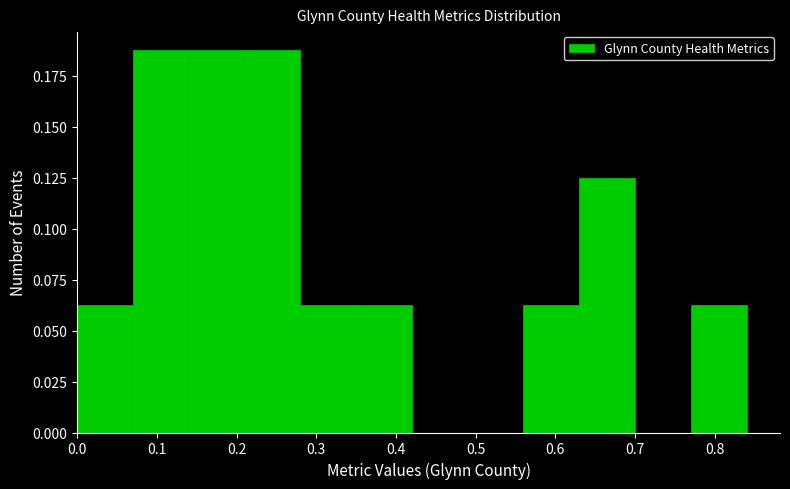

What is the height of the bar covering 0.00 to 0.07 on the x-axis? The values are not printed on the chart, so give them approximately, as read against the axis.

0.065